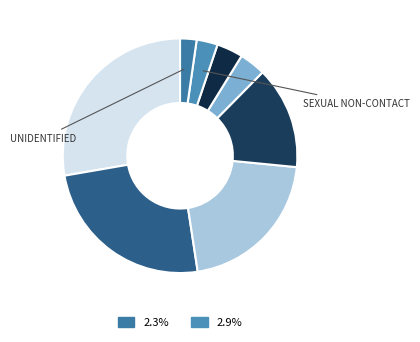

To the nearest percent, what is the difference between the largest and smallest slice percentages?

25%